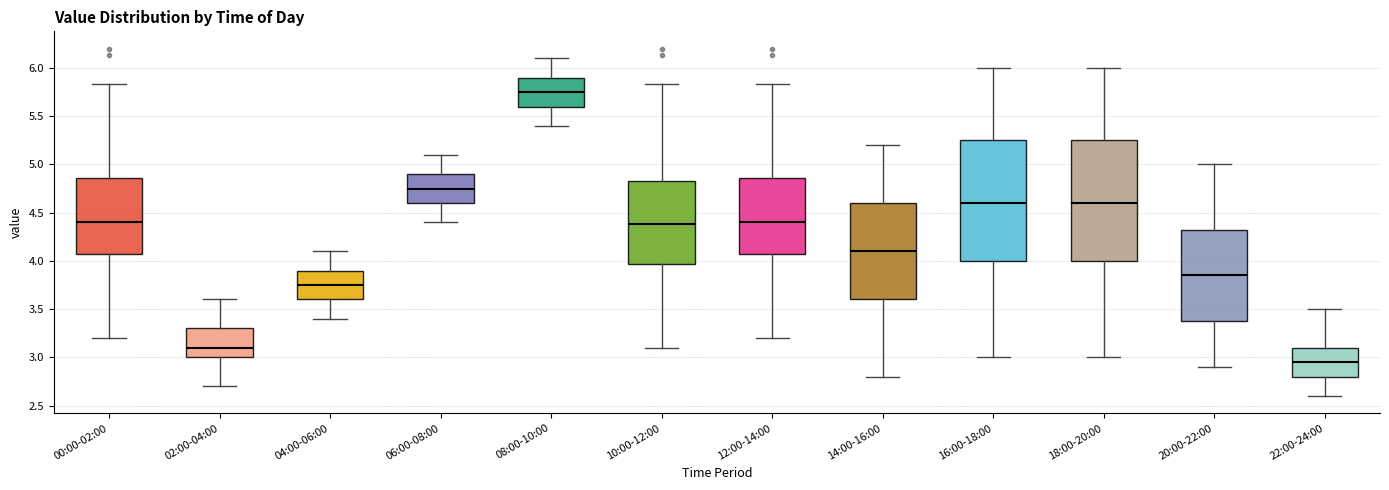

Where is the upper edge of the box for 02:00-04:00 on the y-axis? The values are not printed on the chart, so give them approximately, as read against the axis.

3.30